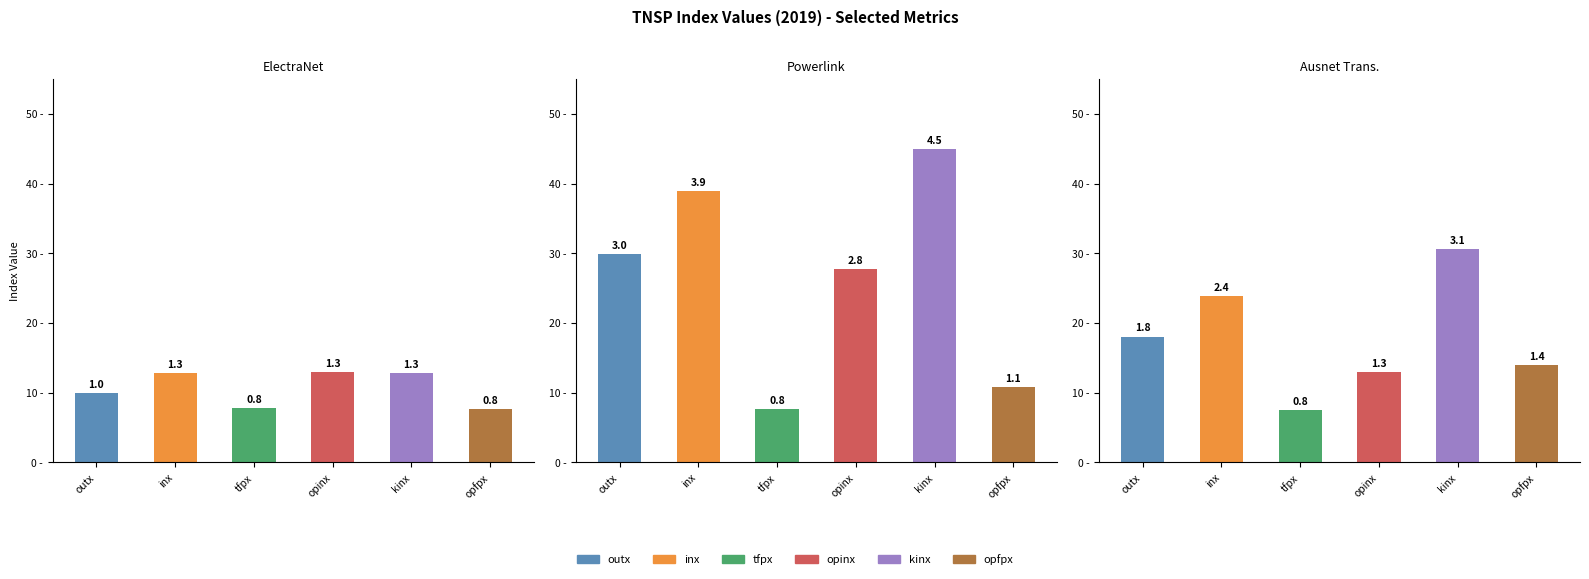

Which series has the largest total across all categories?

kinx